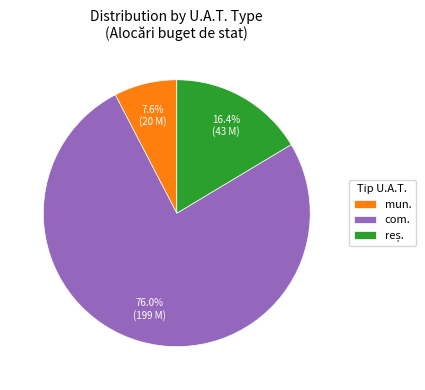

Is there any slice that represents more than half of the pie?

Yes